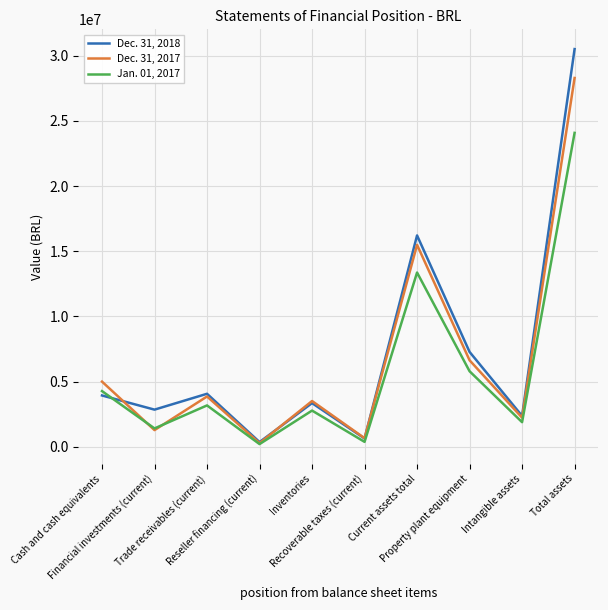

Is it true that Jan. 01, 2017 equals 4767165 at Inventories?

False